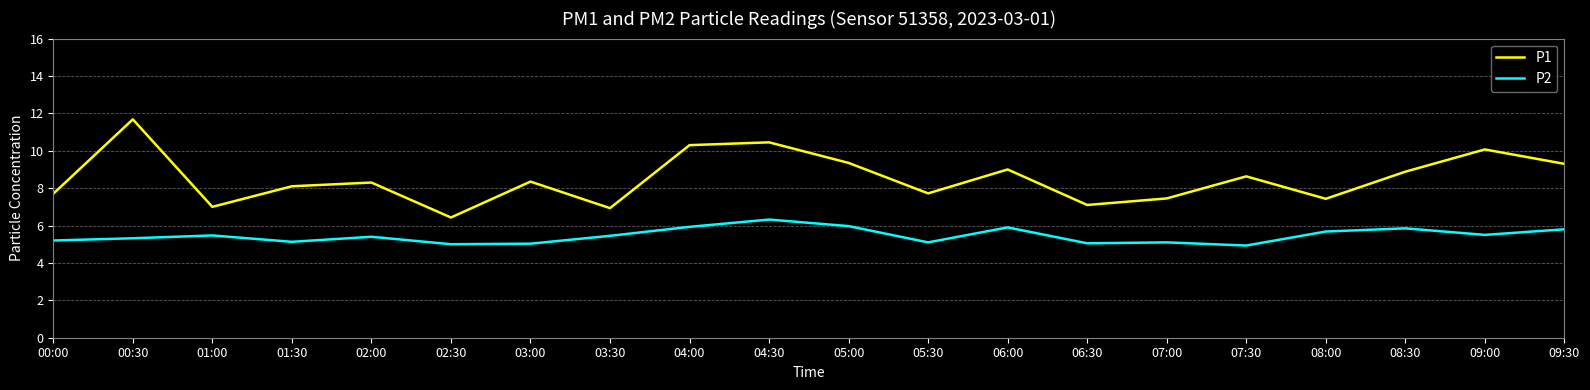

True or false: P1 and P2 intersect in this chart.

False